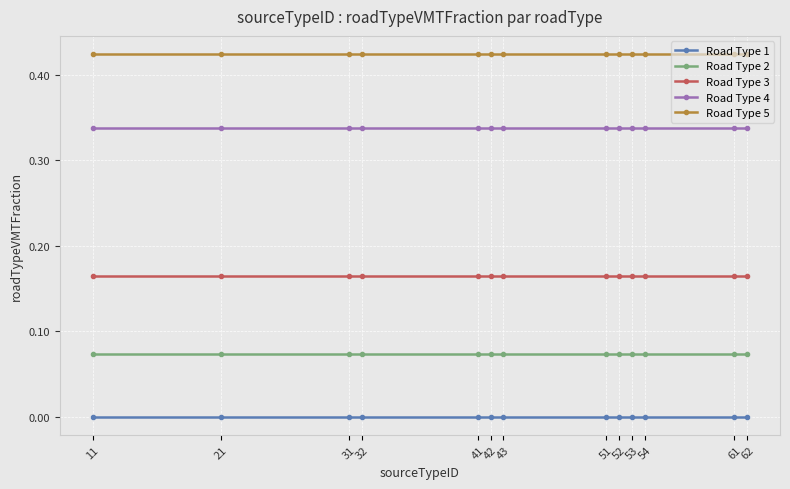

What is the sum of all Road Type 3 values?

2.1